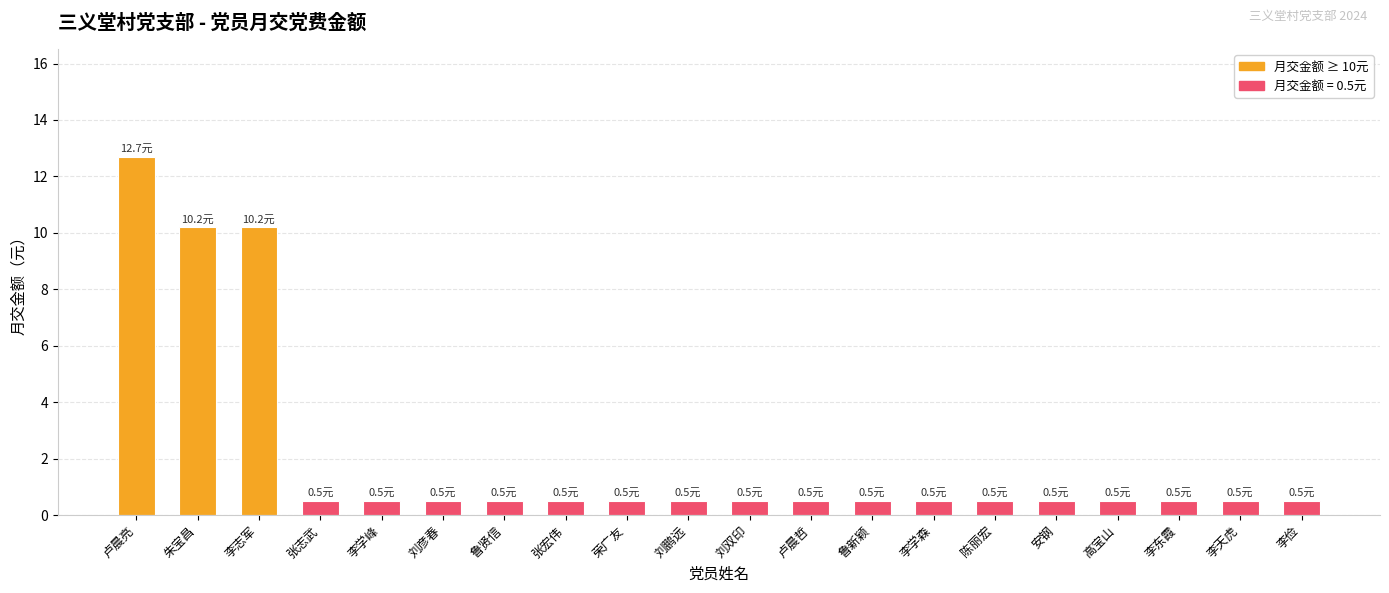

How many distinct data groups are displayed?

1